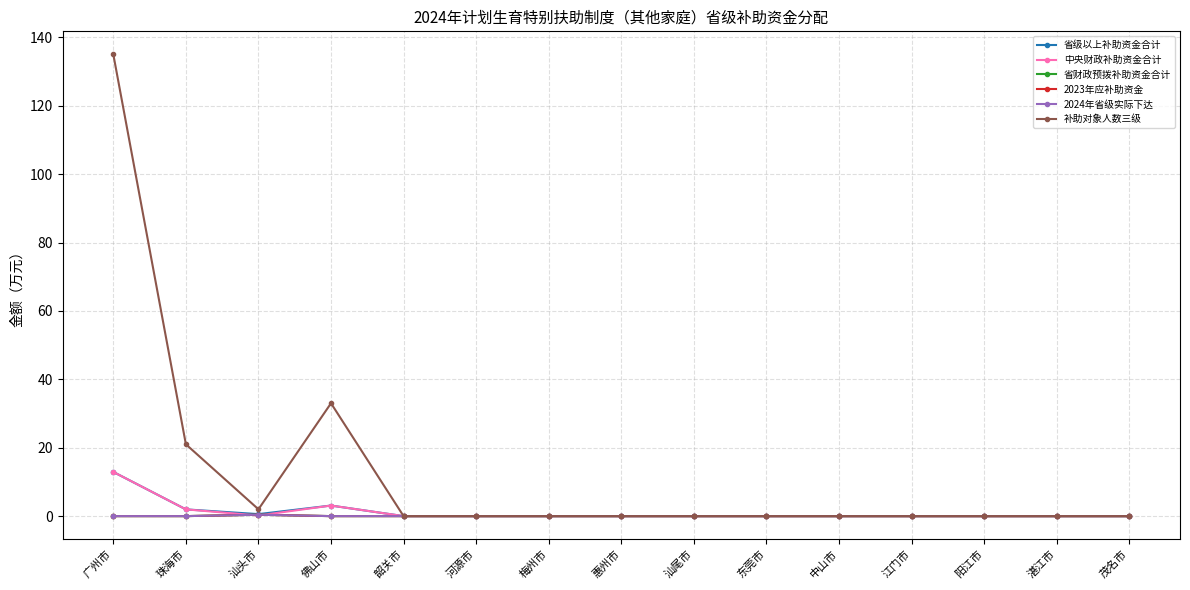

Reading left to right, list all the values displayed in this chart.

省级以上补助资金合计: 广州市=12.9	珠海市=2.0	汕头市=0.6	佛山市=3.1	韶关市=0.0	河源市=0.0	梅州市=0.0	惠州市=0.0	汕尾市=0.0	东莞市=0.0	中山市=0.0	江门市=0.0	阳江市=0.0	湛江市=0.0	茂名市=0.0
中央财政补助资金合计: 广州市=12.9	珠海市=2.0	汕头市=0.2	佛山市=3.1	韶关市=0.0	河源市=0.0	梅州市=0.0	惠州市=0.0	汕尾市=0.0	东莞市=0.0	中山市=0.0	江门市=0.0	阳江市=0.0	湛江市=0.0	茂名市=0.0
省财政预拨补助资金合计: 广州市=0.0	珠海市=0.0	汕头市=0.4	佛山市=0.0	韶关市=0.0	河源市=0.0	梅州市=0.0	惠州市=0.0	汕尾市=0.0	东莞市=0.0	中山市=0.0	江门市=0.0	阳江市=0.0	湛江市=0.0	茂名市=0.0
2023年应补助资金: 广州市=0.0	珠海市=0.0	汕头市=0.4	佛山市=0.0	韶关市=0.0	河源市=0.0	梅州市=0.0	惠州市=0.0	汕尾市=0.0	东莞市=0.0	中山市=0.0	江门市=0.0	阳江市=0.0	湛江市=0.0	茂名市=0.0
2024年省级实际下达: 广州市=0.0	珠海市=0.0	汕头市=0.4	佛山市=0.0	韶关市=0.0	河源市=0.0	梅州市=0.0	惠州市=0.0	汕尾市=0.0	东莞市=0.0	中山市=0.0	江门市=0.0	阳江市=0.0	湛江市=0.0	茂名市=0.0
补助对象人数三级: 广州市=135.0	珠海市=21.0	汕头市=2.0	佛山市=33.0	韶关市=0.0	河源市=0.0	梅州市=0.0	惠州市=0.0	汕尾市=0.0	东莞市=0.0	中山市=0.0	江门市=0.0	阳江市=0.0	湛江市=0.0	茂名市=0.0